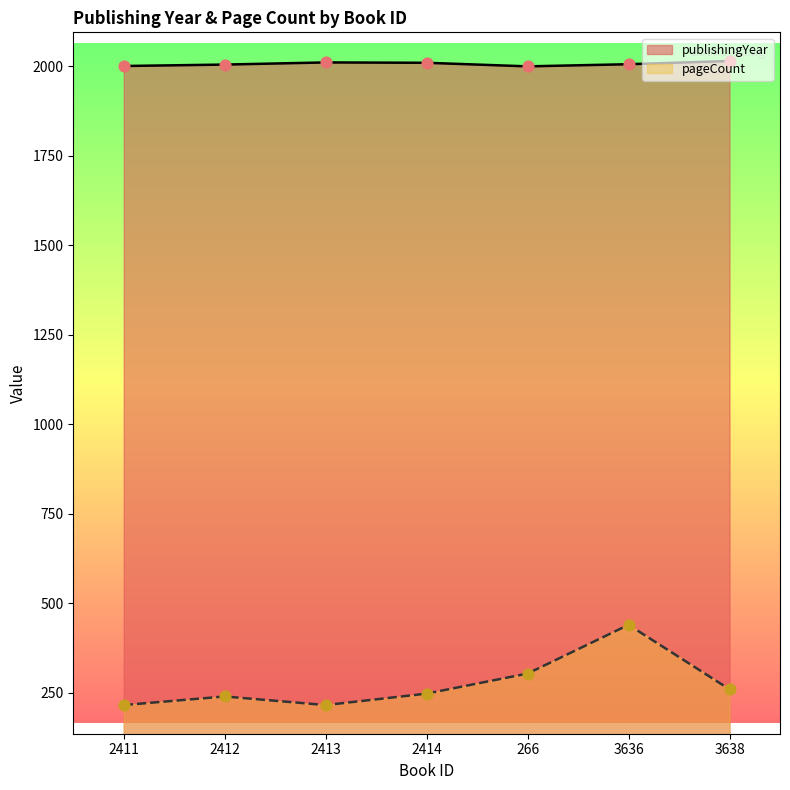

What are all the series names shown in the legend?

publishingYear, pageCount